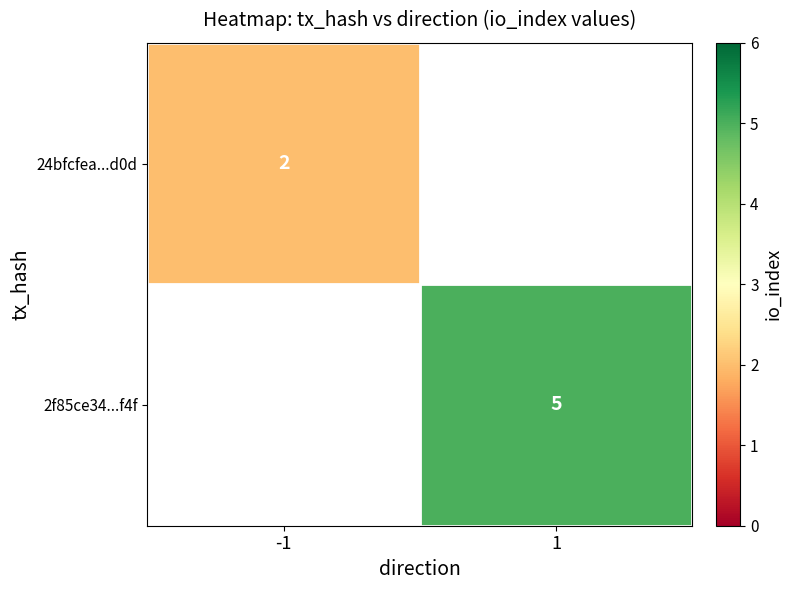

The value of 24bfcfea...d0d at -1 is 3. True or false?

False